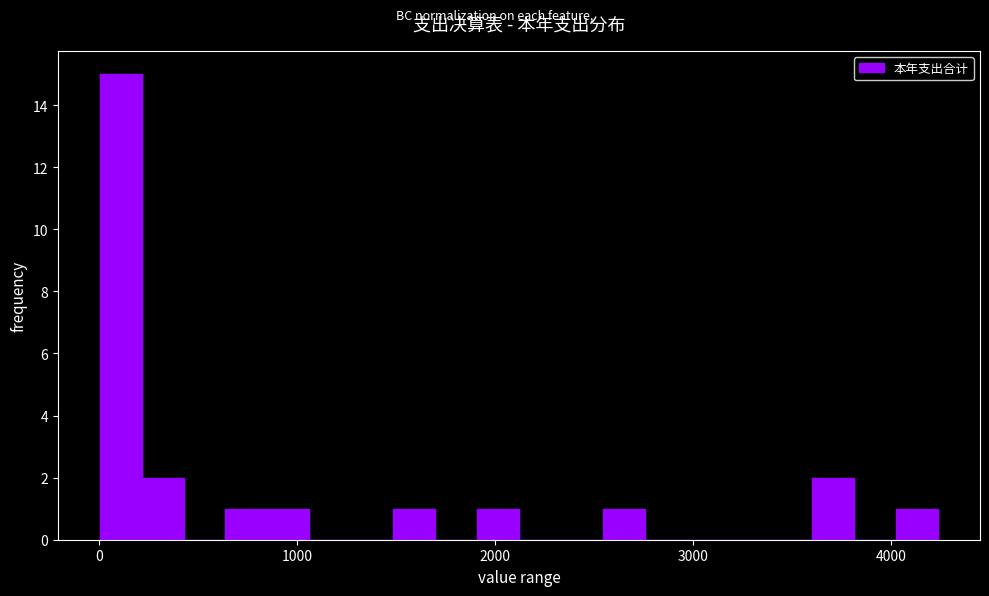

Around what value on the x-axis is the tallest bar? Give the approximate position of its centre, as read against the axis.

100